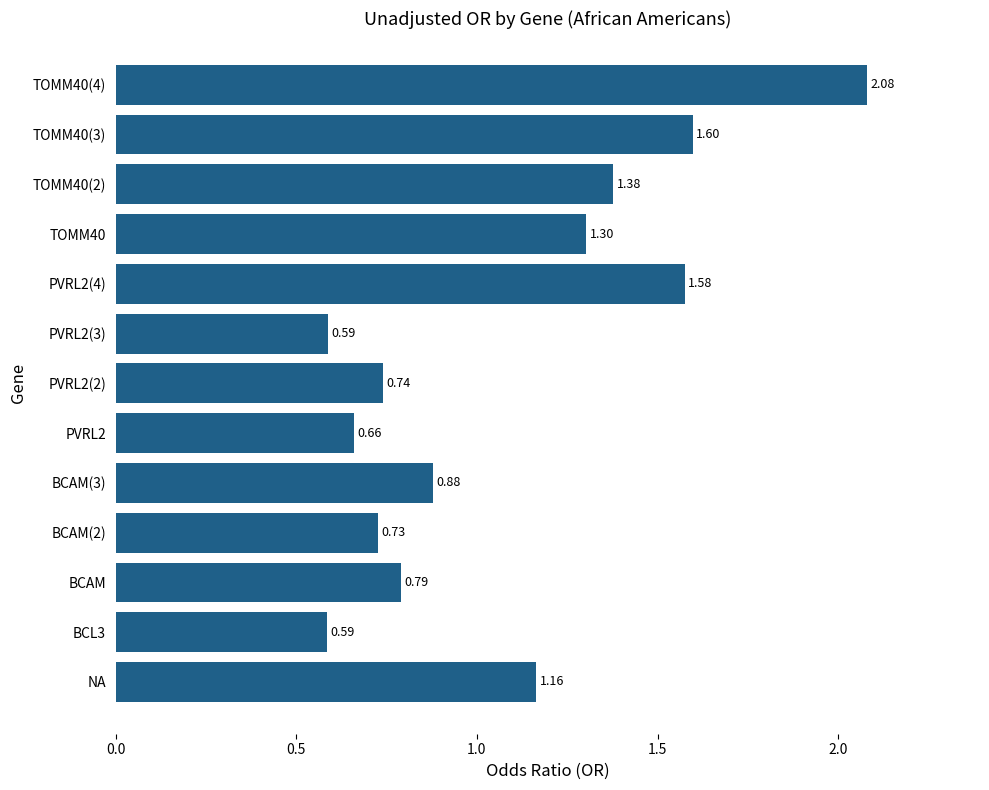

What is the change in value from BCL3 to PVRL2(2)?

+0.2